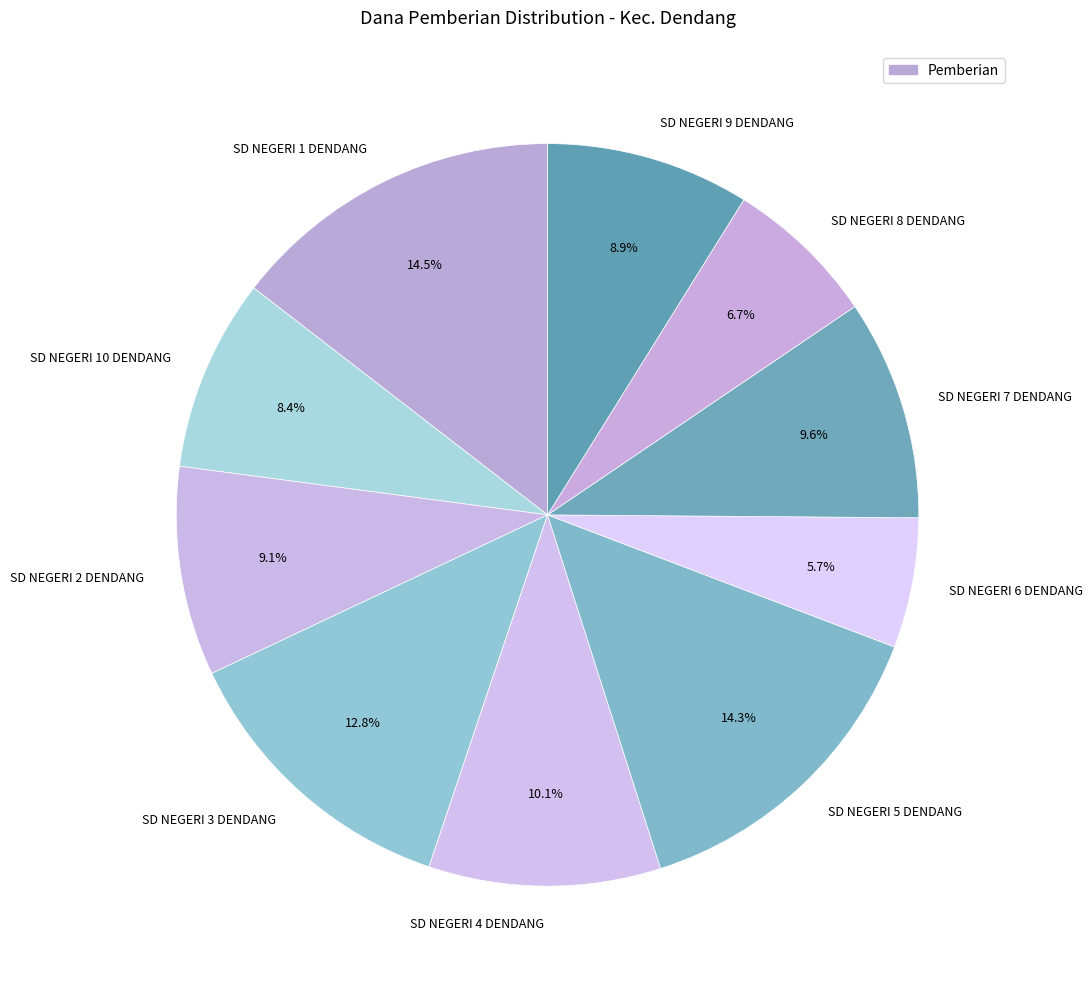

What is the total percentage of SD NEGERI 9 DENDANG and SD NEGERI 2 DENDANG?

18.0%